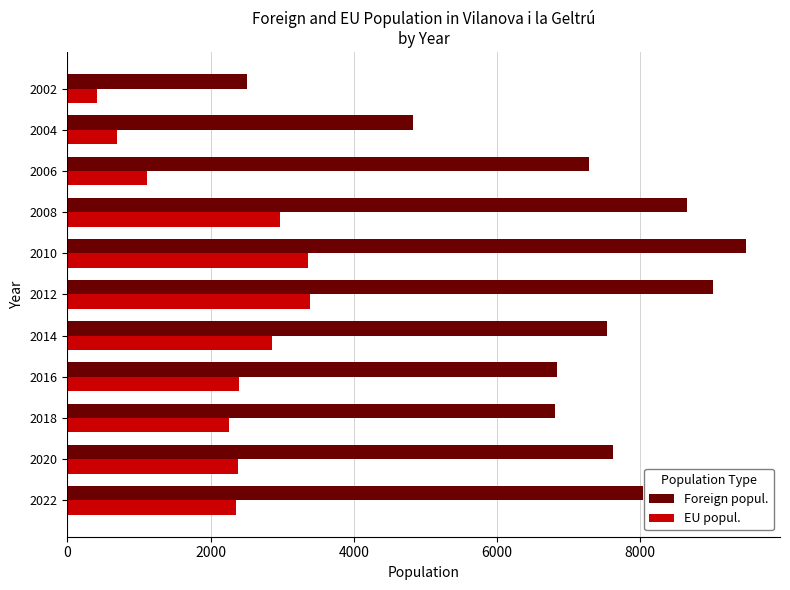

The value of EU popul. at 2004 is 699. True or false?

True